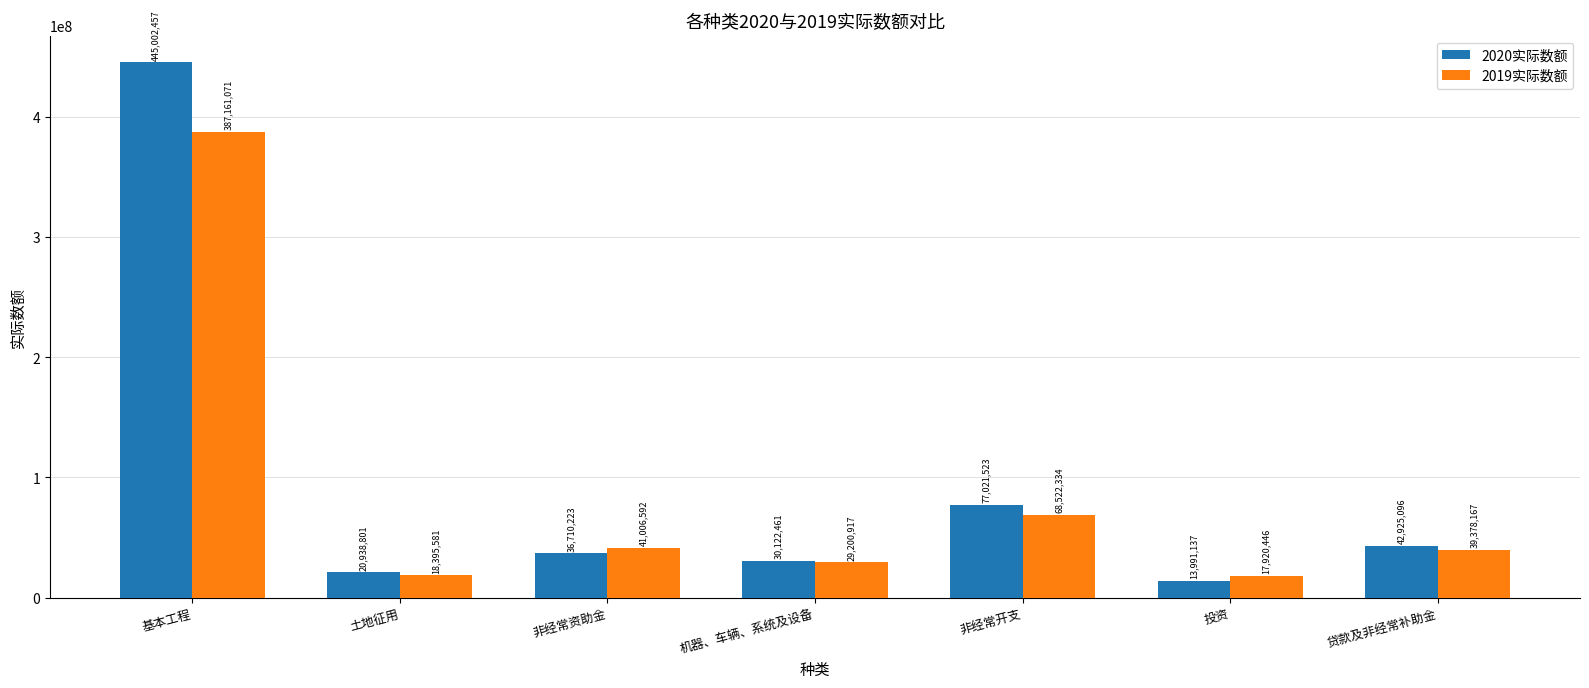

List the series in order of their peak value, highest first.

2020实际数额, 2019实际数额